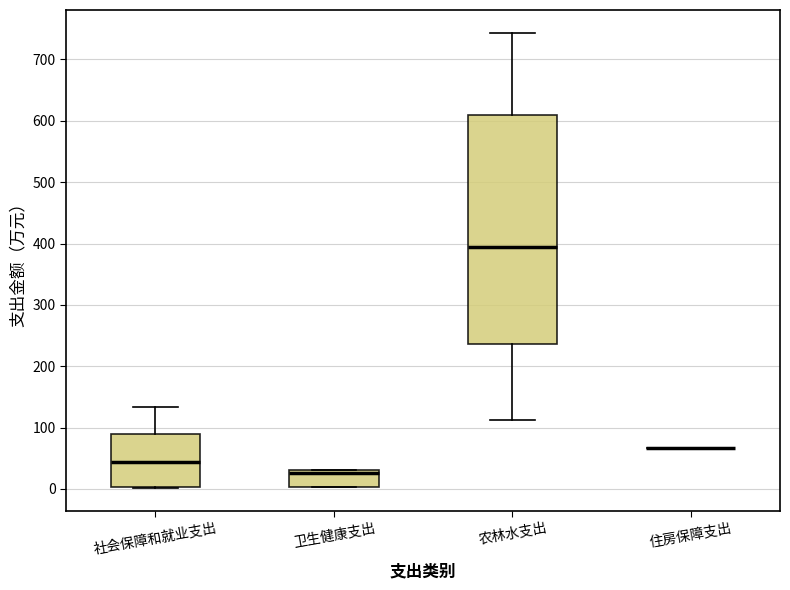

Reading left to right, transcribe this box plot: for each box, give where its median line is, the range the box spans, and where its two whiskers end, as read against the y-axis. The values are not printed on the chart, so give them approximately, as read against the axis.

社会保障和就业支出: median 40, box 0 to 90, whiskers 0 to 130
卫生健康支出: median 30 (just below the box's upper edge), box 0 to 30, whiskers 0 to 30
农林水支出: median 400, box 240 to 610, whiskers 110 to 740
住房保障支出: box collapsed to a line at 70, whiskers 70 to 70